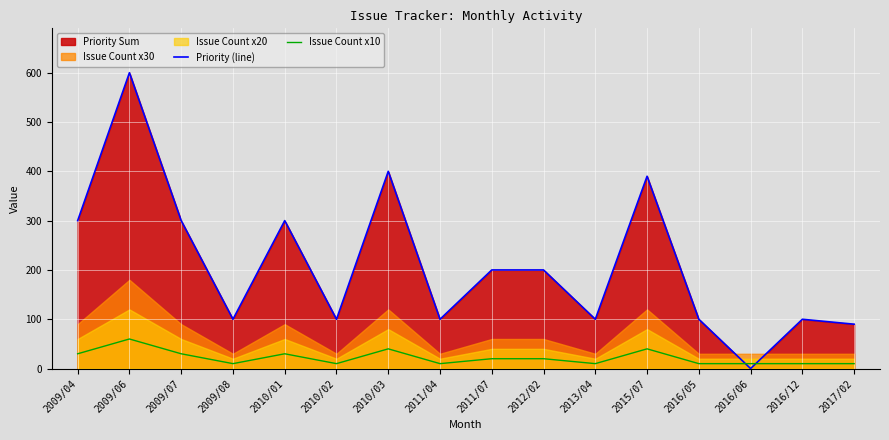

True or false: Priority (line) has a value of 67 at 2009/07.

False